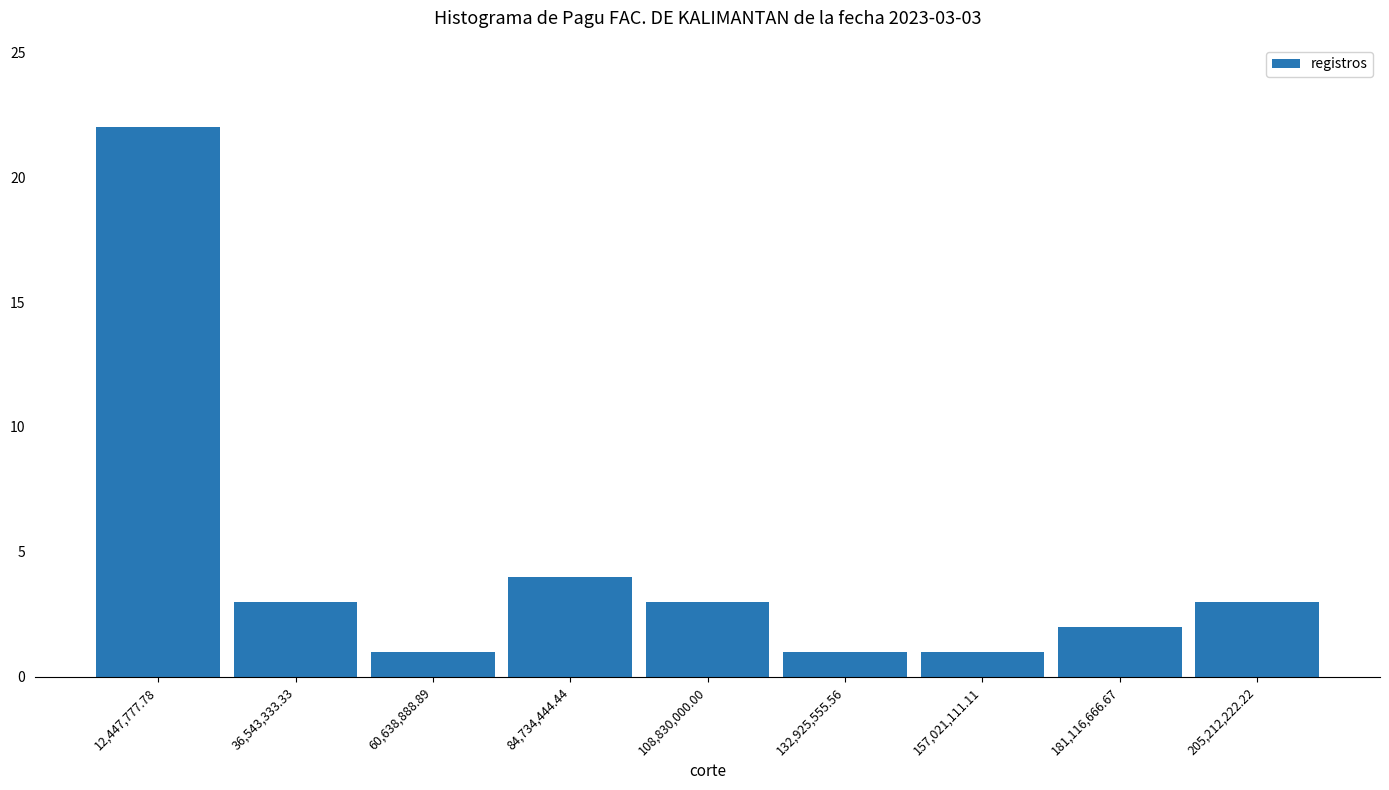

Over which range of the x-axis is the bar tallest?

0 to 25000000